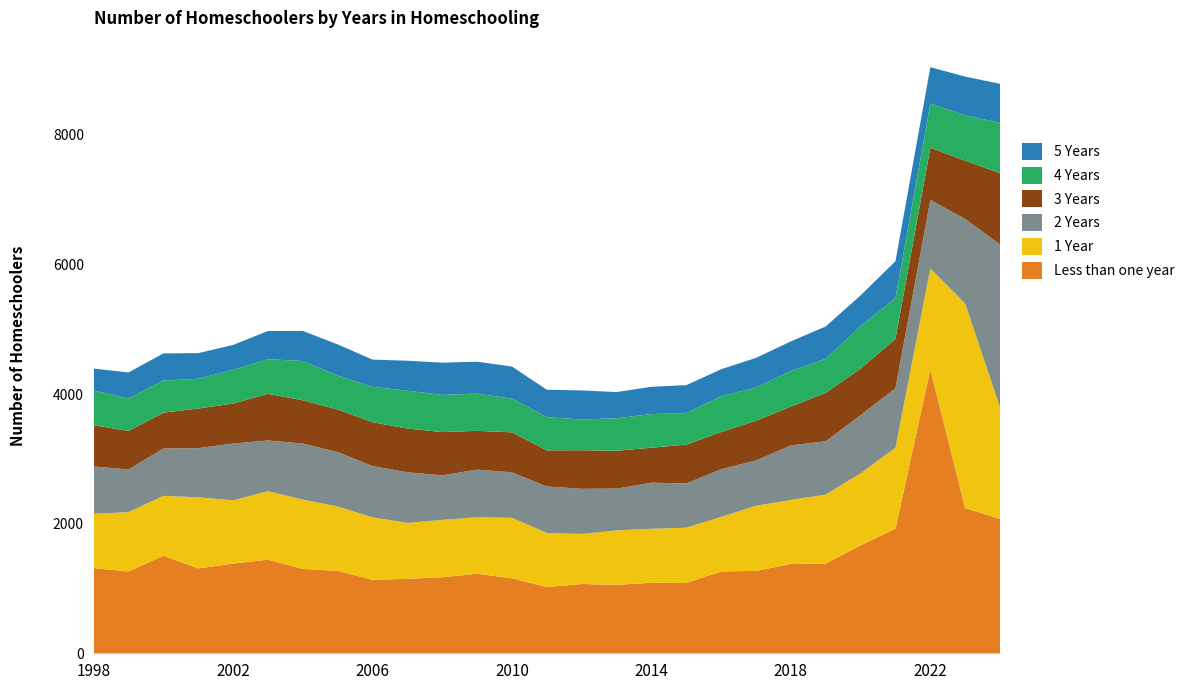

Reading right to left, list all the values displayed in this chart.

Less than one year: 2072	2240	4378	1924	1666	1383	1379	1272	1262	1085	1088	1056	1069	1021	1156	1228	1173	1148	1134	1272	1301	1445	1383	1310	1506	1261	1315
1 Year: 1718	3156	1559	1248	1111	1065	987	1004	843	852	833	840	772	836	933	871	885	864	964	993	1070	1056	977	1097	923	917	837
2 Years: 2517	1304	1060	919	897	824	841	700	735	683	711	645	697	717	702	736	687	781	790	839	865	783	876	758	731	658	730
3 Years: 1101	900	803	761	718	747	600	612	574	600	540	583	595	557	618	597	668	675	677	657	667	720	618	611	553	595	637
4 Years: 778	700	683	630	655	525	548	513	552	485	519	502	474	514	519	575	574	583	546	523	606	534	519	460	495	501	535
5 Years: 600	598	560	568	476	499	458	457	417	432	421	404	449	421	496	492	497	463	420	482	465	435	385	395	419	401	339